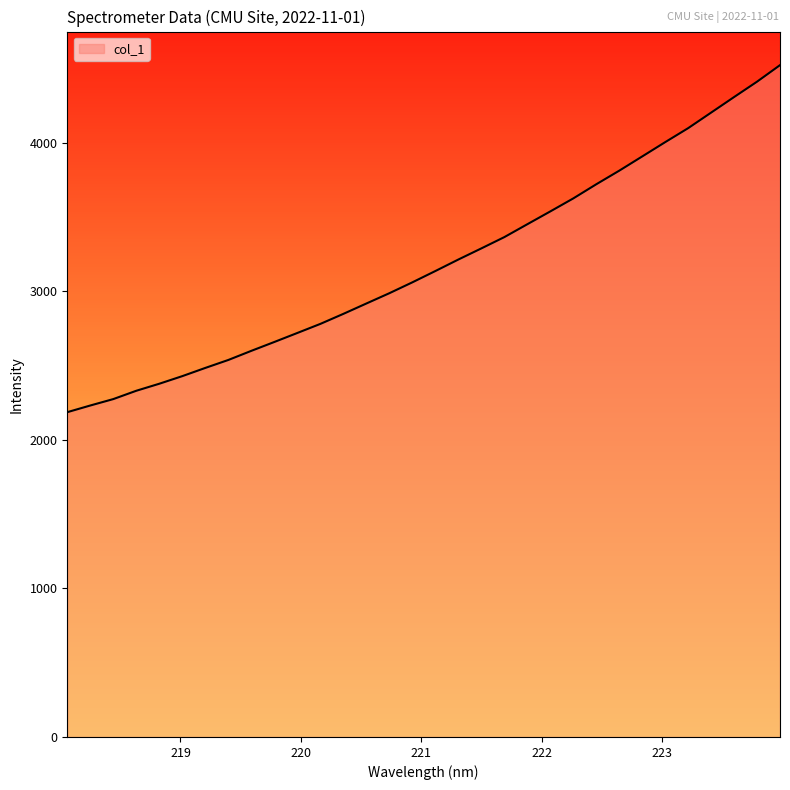

What is the difference between the maximum and minimum values?

2335.9